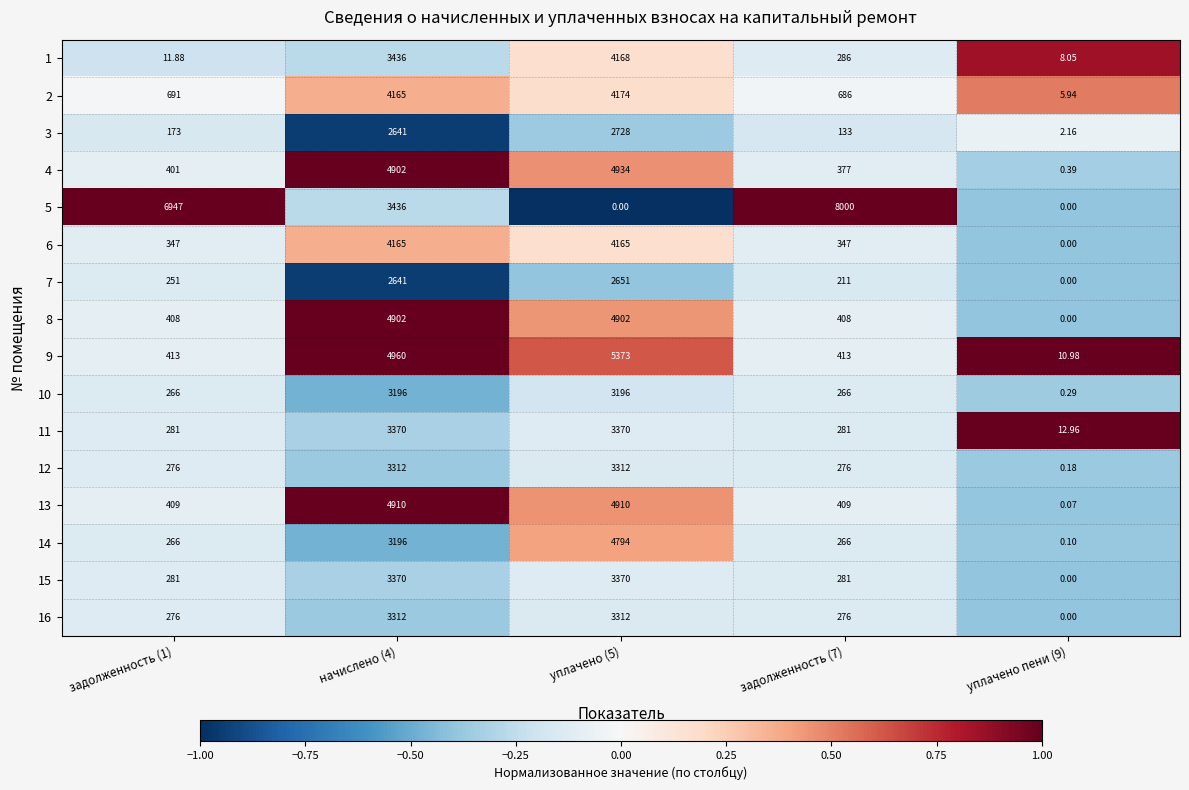

Is the value of 1 at задолженность (7) greater than the value of 16 at уплачено (5)?

No